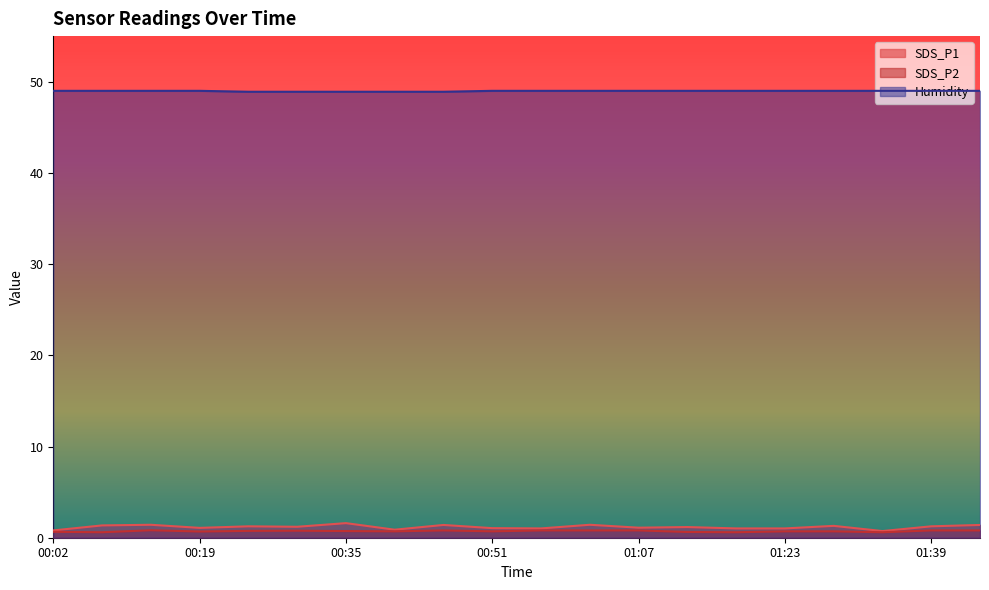

Does the chart have visible grid lines?

No